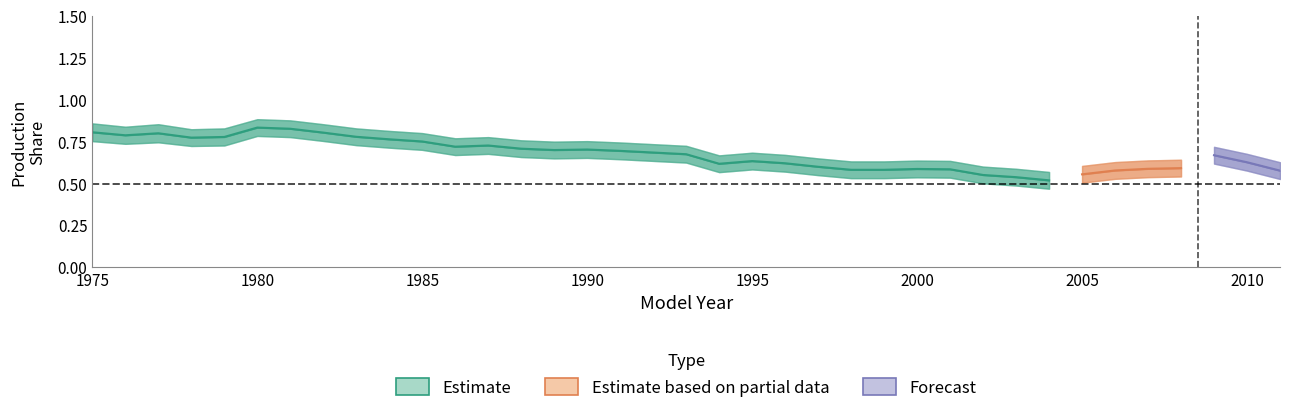

True or false: Car Production Share has a value of 0.8 at 2006.

False